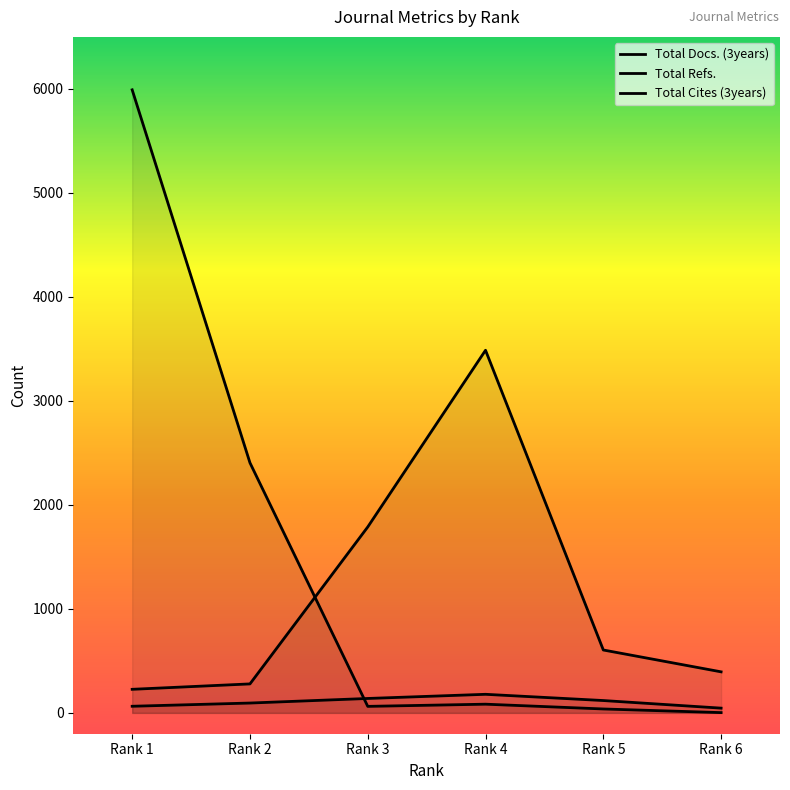

Which series changed the most between Rank 1 and Rank 2?

Total Cites (3years)